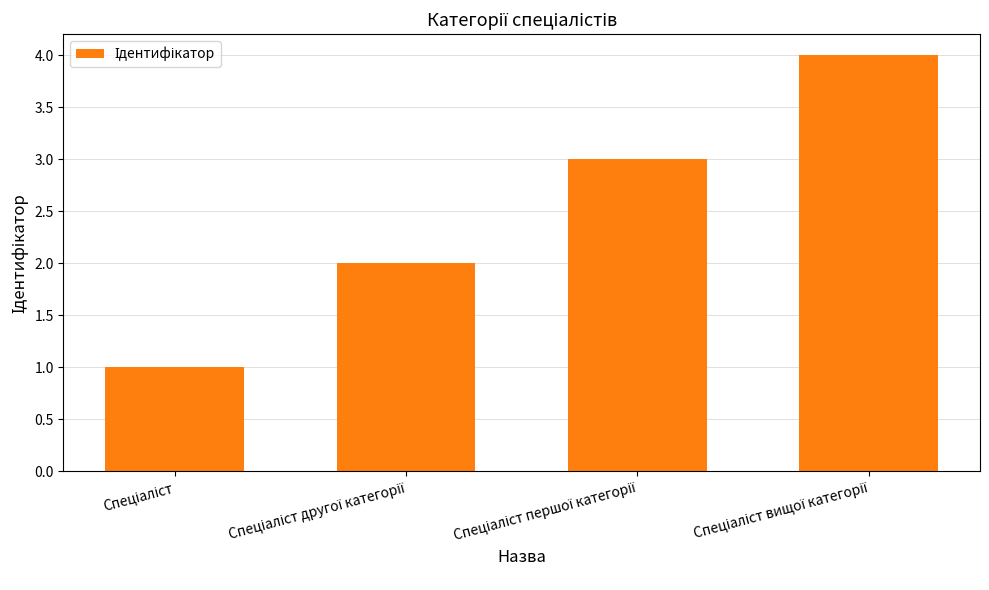

How many bars are there in total?

4